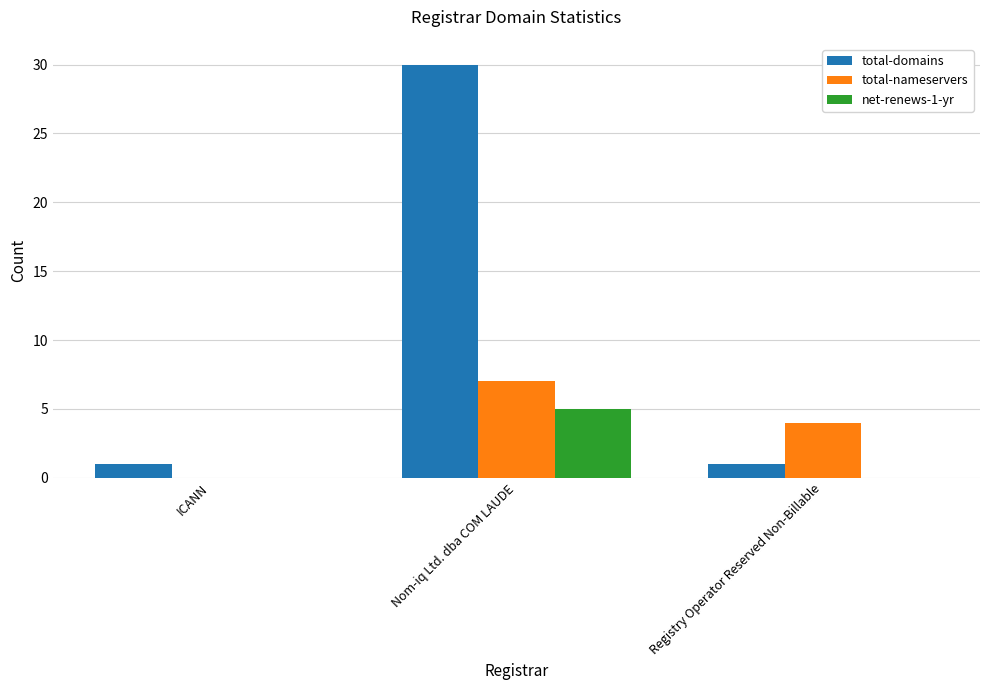

How many data points does each series have?

3